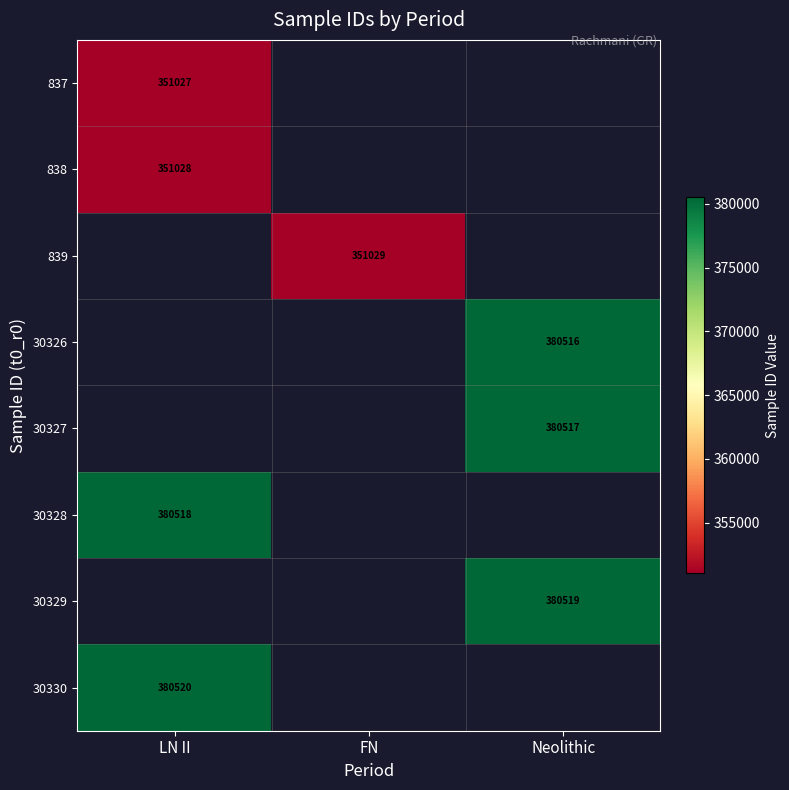

Is it true that 838 equals 191582 at LN II?

False